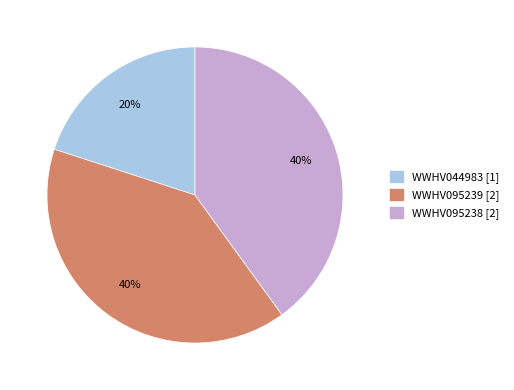

To the nearest percent, what is the average slice percentage?

33%